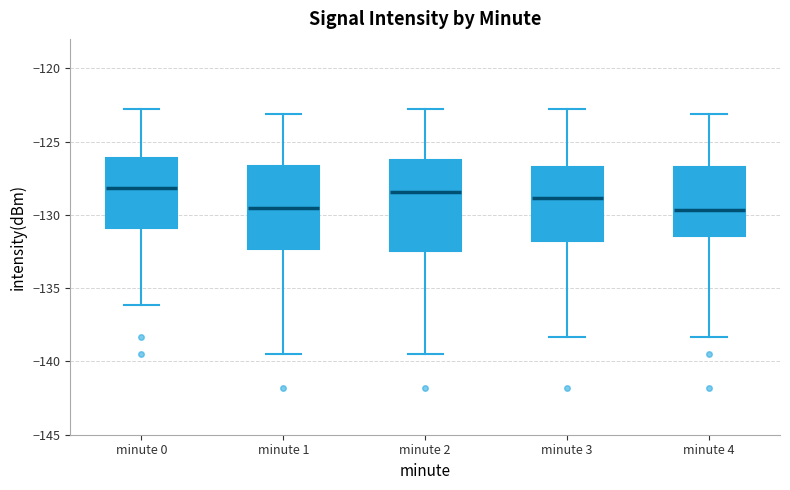

Reading left to right, transcribe this box plot: for each box, give where its median line is, the range the box spans, and where its two whiskers end, as read against the y-axis. The values are not printed on the chart, so give them approximately, as read against the axis.

minute 0: median -128.0, box -131.0 to -126.0, whiskers -136.0 to -123.0
minute 1: median -129.5, box -132.5 to -126.5, whiskers -139.5 to -123.0
minute 2: median -128.5, box -132.5 to -126.0, whiskers -139.5 to -123.0
minute 3: median -129.0, box -132.0 to -127.0, whiskers -138.5 to -123.0
minute 4: median -129.5, box -131.5 to -127.0, whiskers -138.5 to -123.0